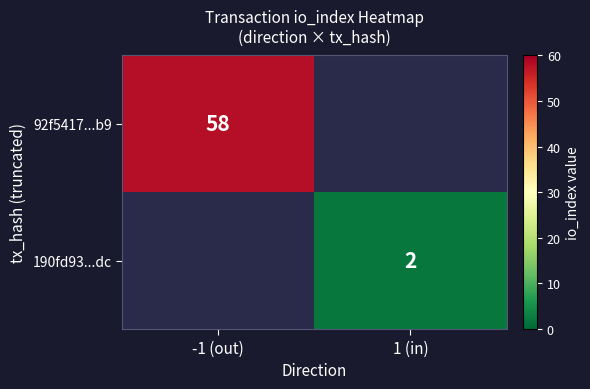

The 190fd93...dc series shows 2 at 1 (in). True or false?

True